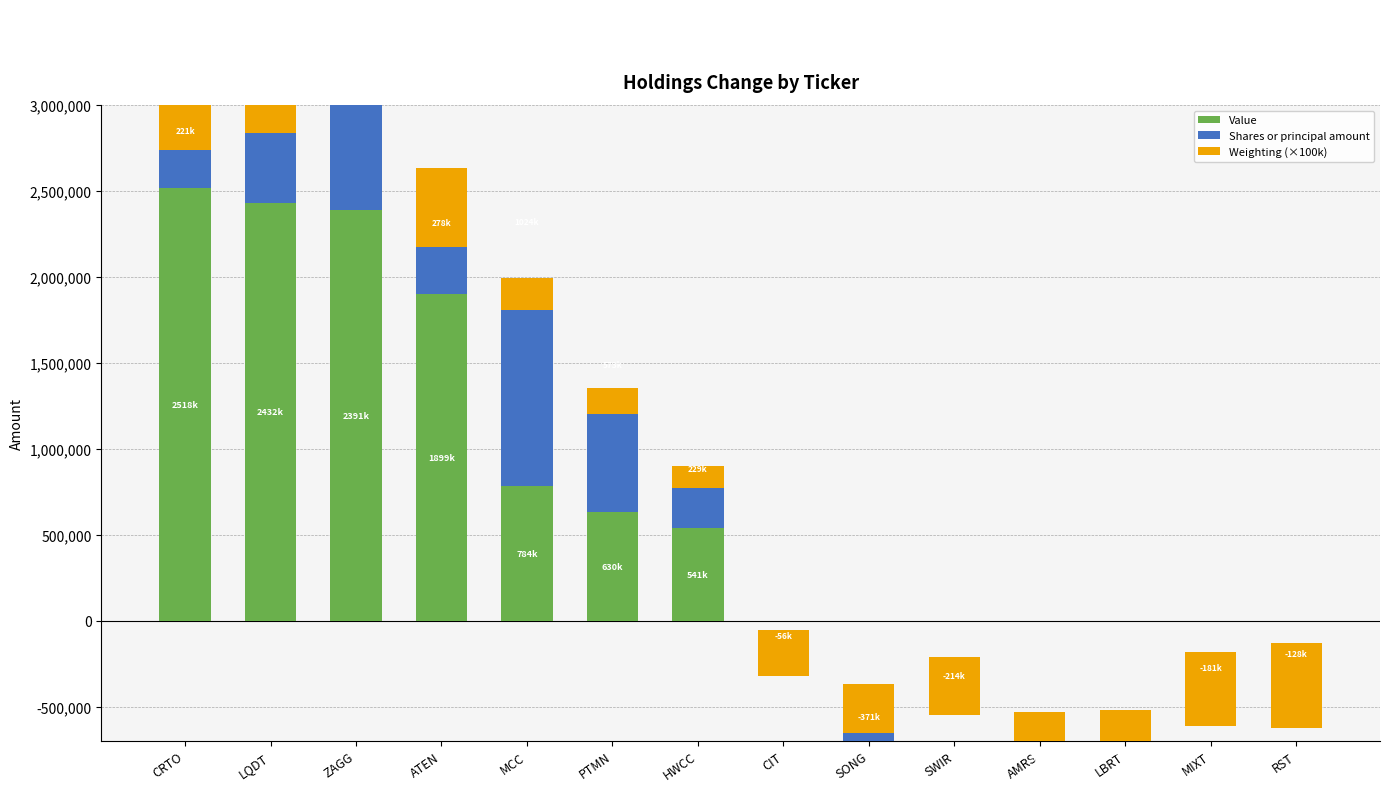

What is the difference between the Weighting (×100k) values at RST and SWIR?

162100